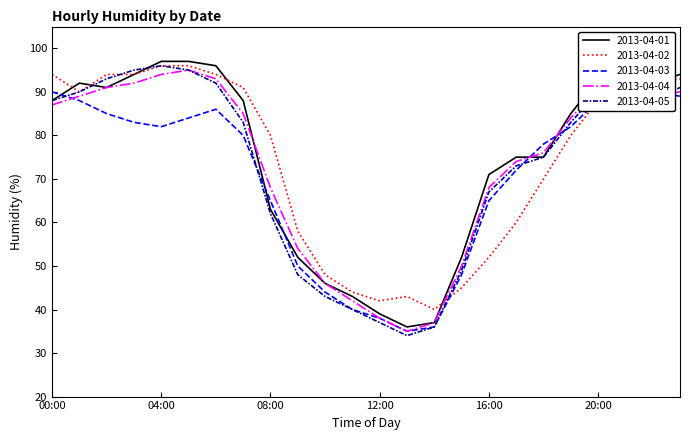

What is the minimum value for 2013-04-05?

34